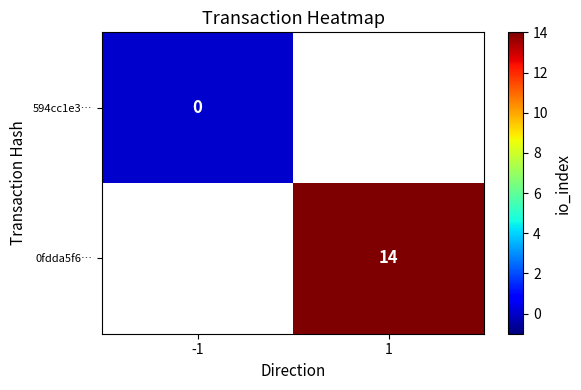

Which category has the lowest value across all series?

-1